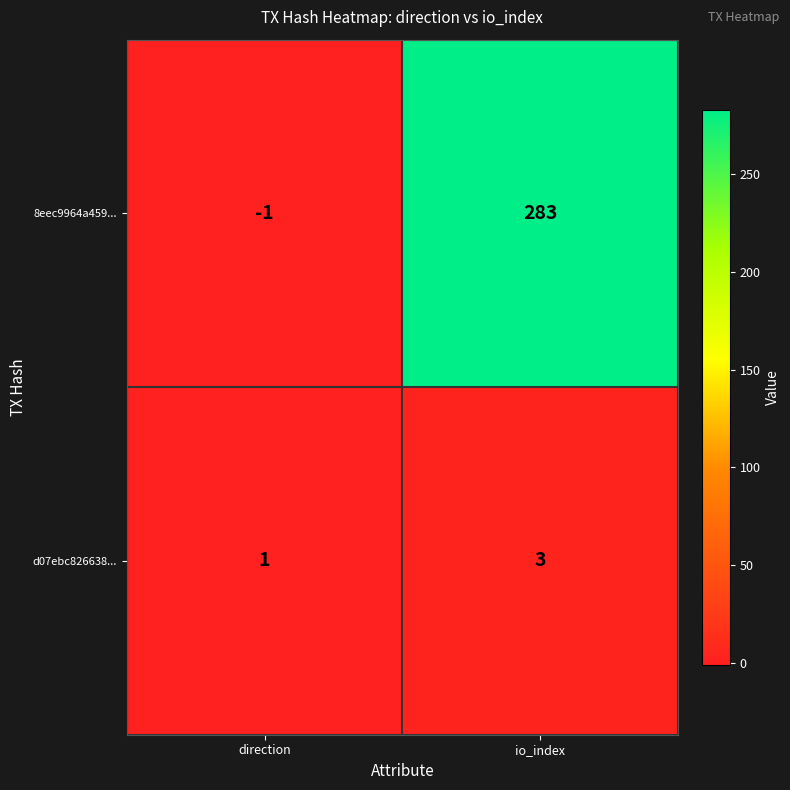

Which series changed the most between direction and io_index?

8eec9964a459...